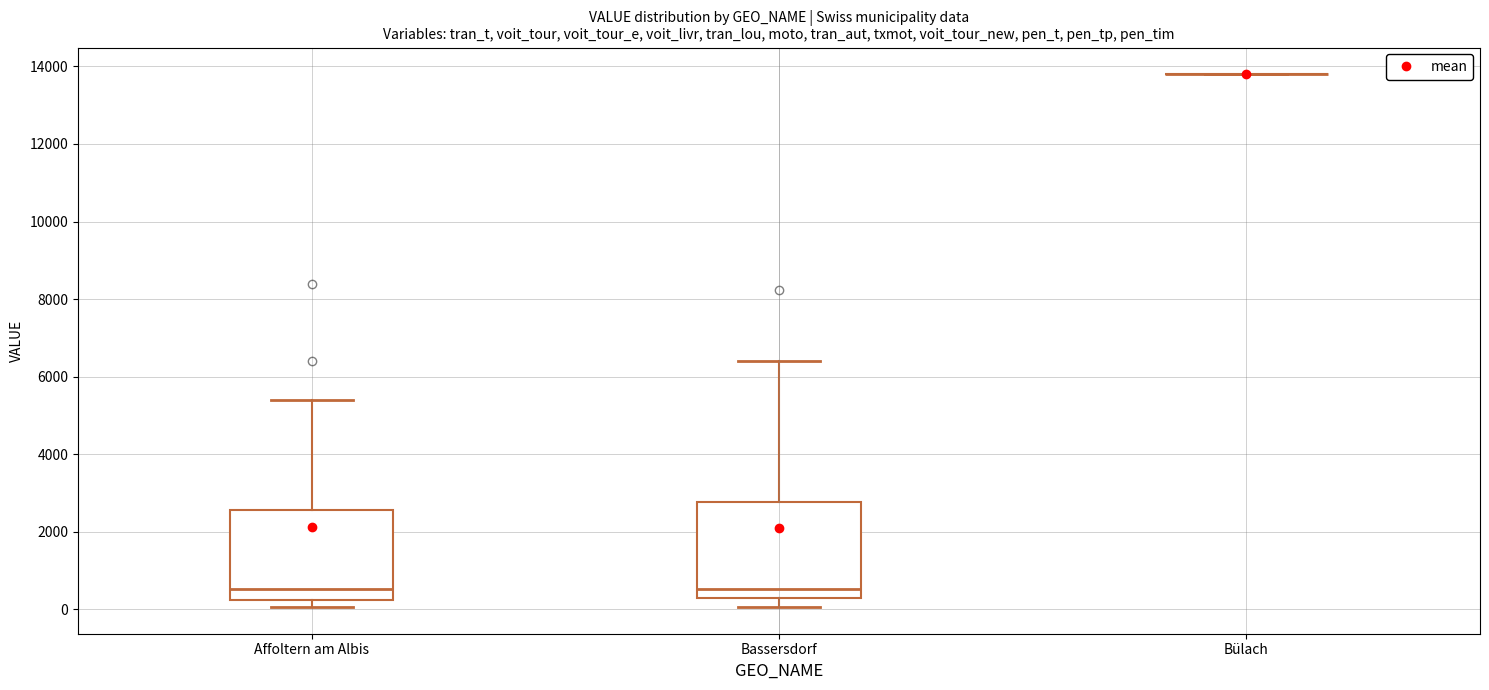

Reading left to right, transcribe this box plot: for each box, give where its median line is, the range the box spans, and where its two whiskers end, as read against the y-axis. The values are not printed on the chart, so give them approximately, as read against the axis.

Affoltern am Albis: median 600, box 200 to 2600, whiskers 0 to 5400
Bassersdorf: median 600, box 400 to 2800, whiskers 0 to 6400
Bülach: box collapsed to a line at 13800, whiskers 13800 to 13800